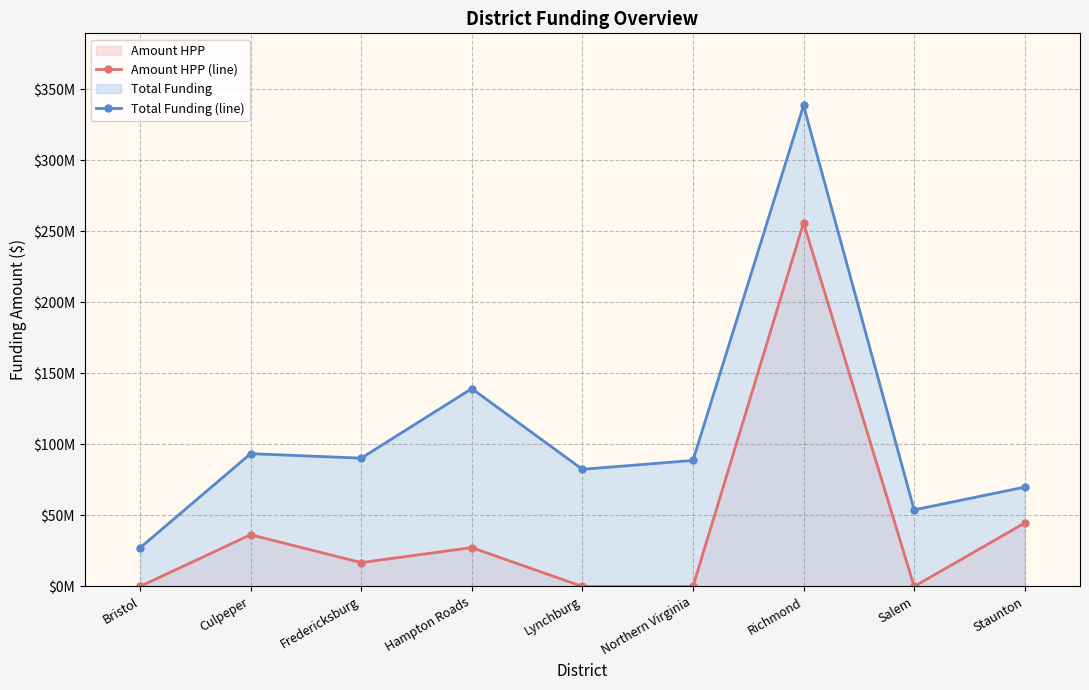

True or false: Total Funding (line) and Amount HPP (line) intersect in this chart.

False